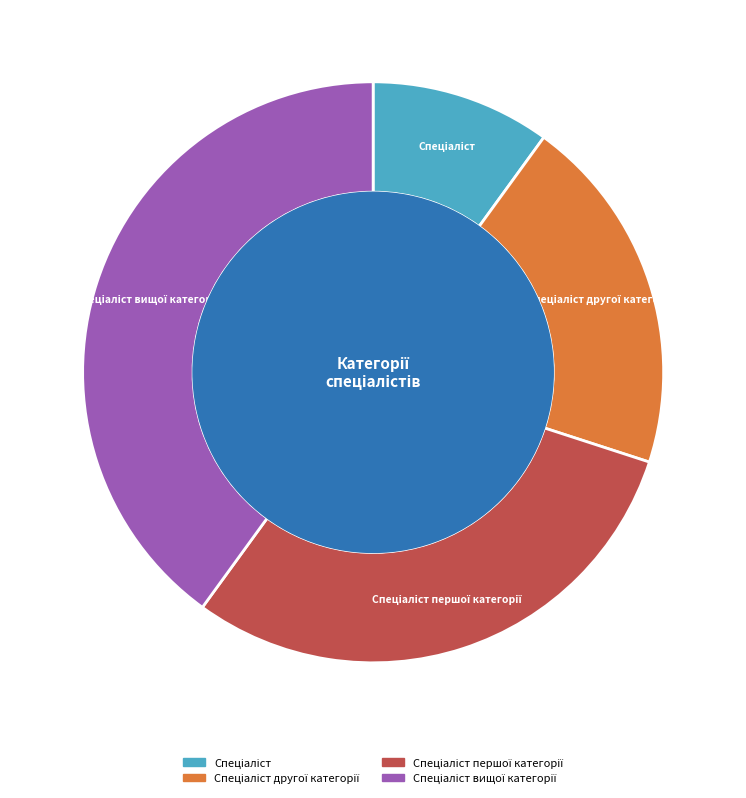

To the nearest percent, what percentage of the pie is Спеціаліст першої категорії?

30%